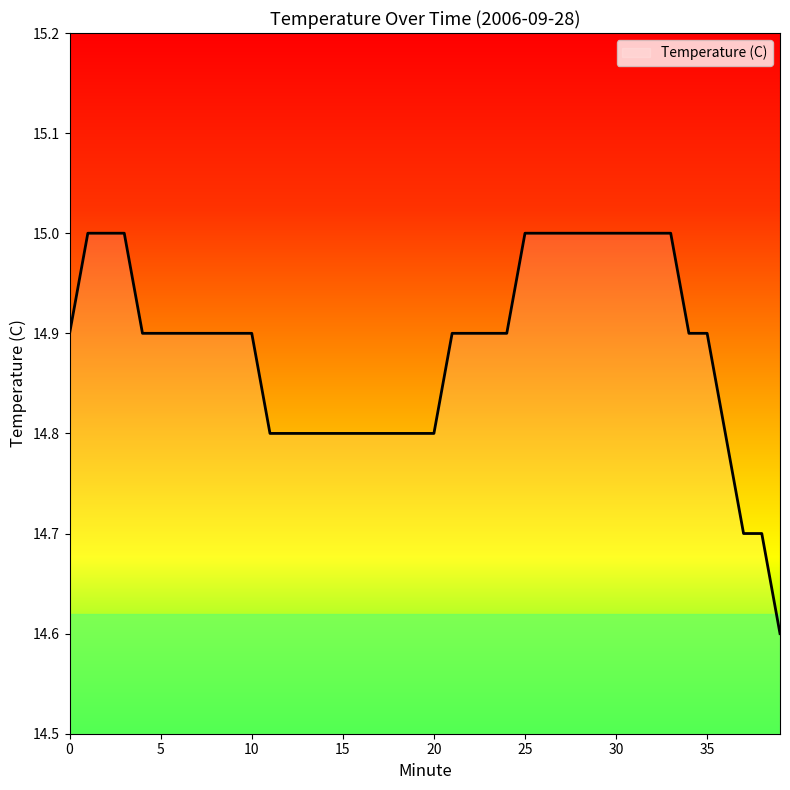

What is the greatest value displayed?

15.0